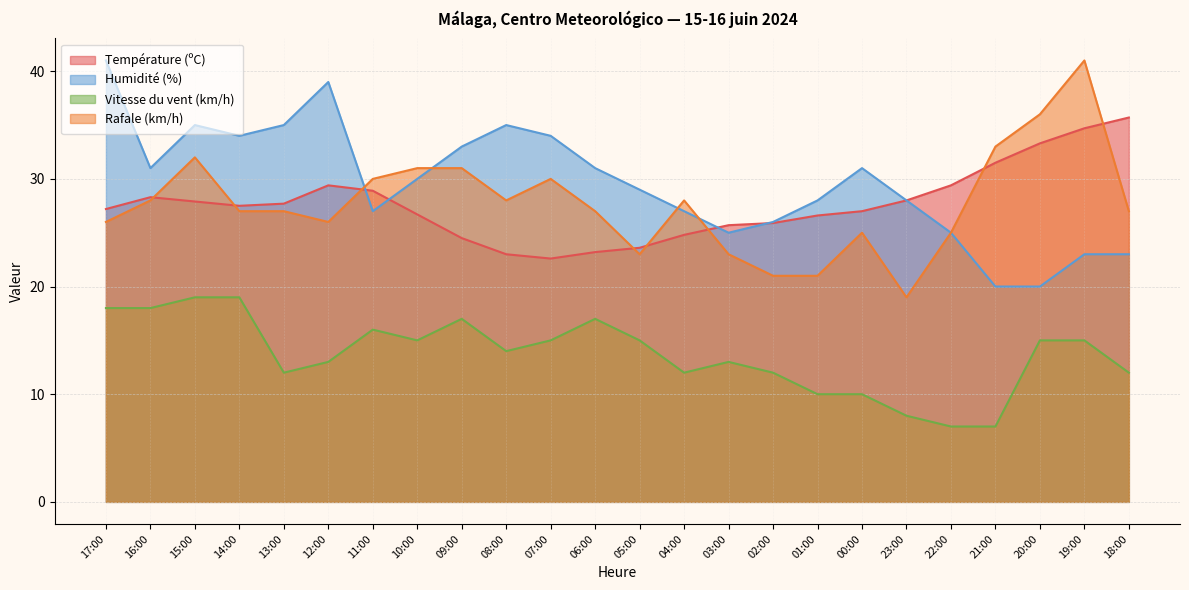

True or false: Humidité (%) has more than 0 points higher than both neighbors.

True